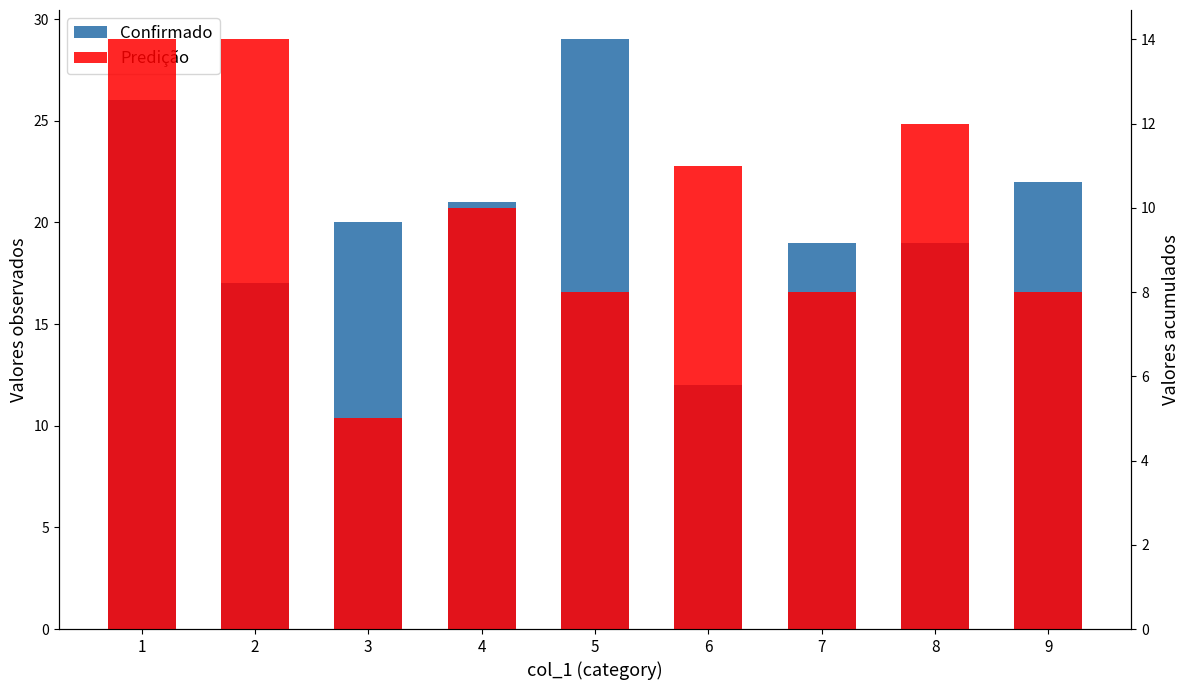

What is the sum of all Confirmado values?

185